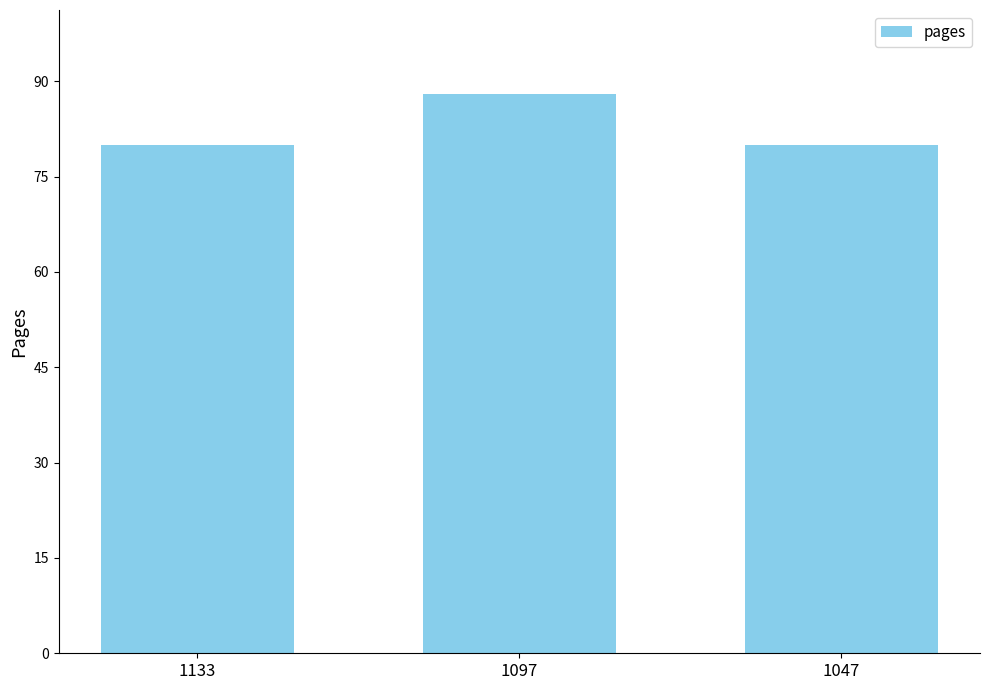

What is the value of the 2nd bar from the left?

88